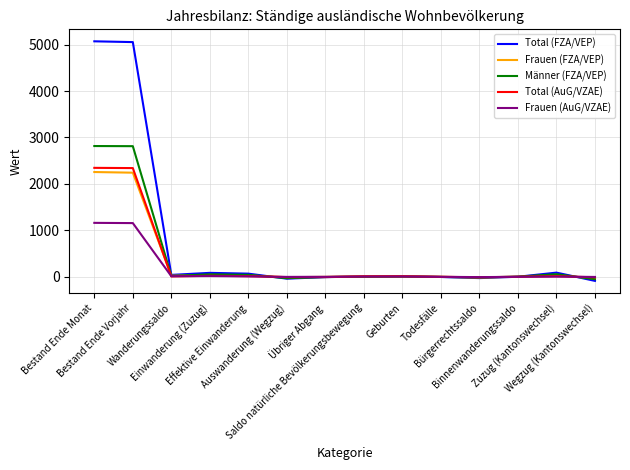

The value of Frauen (FZA/VEP) at Bürgerrechtssaldo is -14. True or false?

True